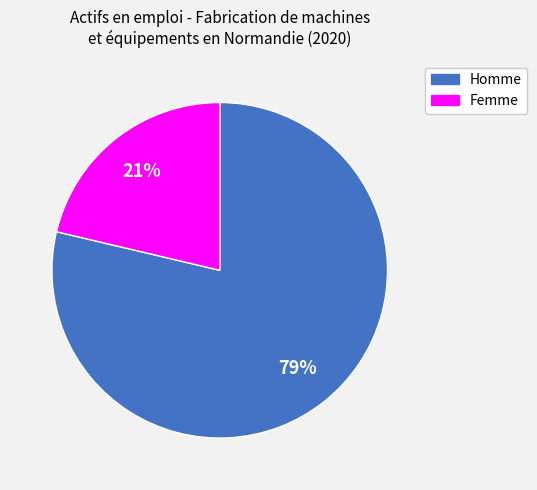

How many slices are in this pie chart?

2